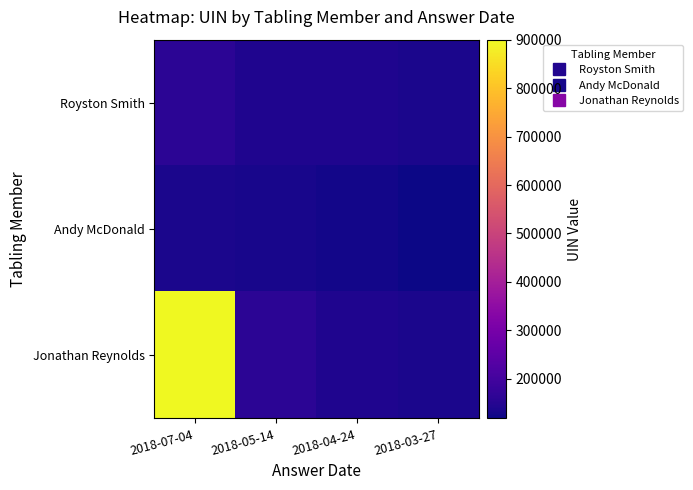

List the series in order of their peak value, lowest first.

Andy McDonald, Royston Smith, Jonathan Reynolds